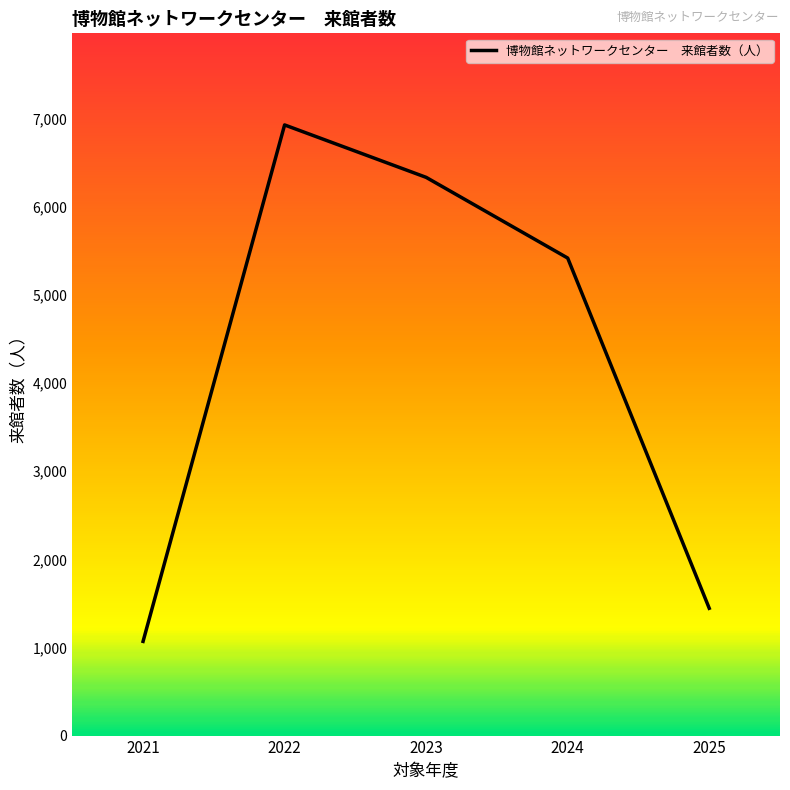

Where is the first local maximum?

2022